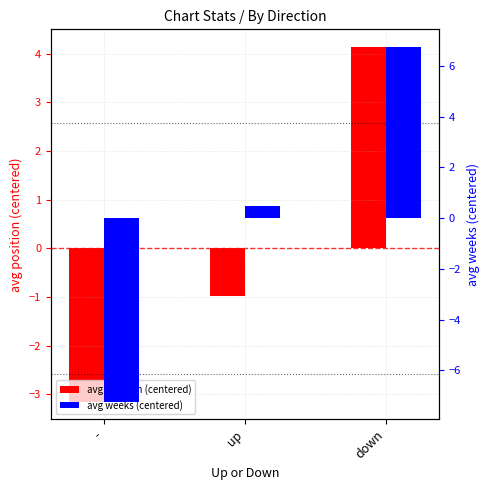

At how many categories does at least one series exceed 1?

1